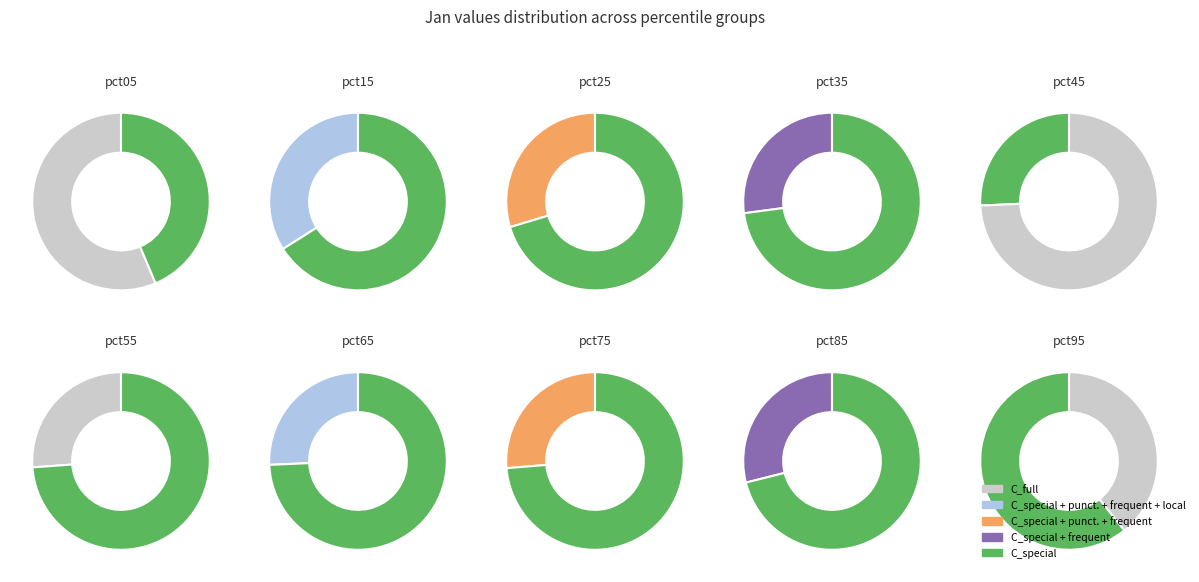

Is the sum of pct95 and pct35 greater than half?

No